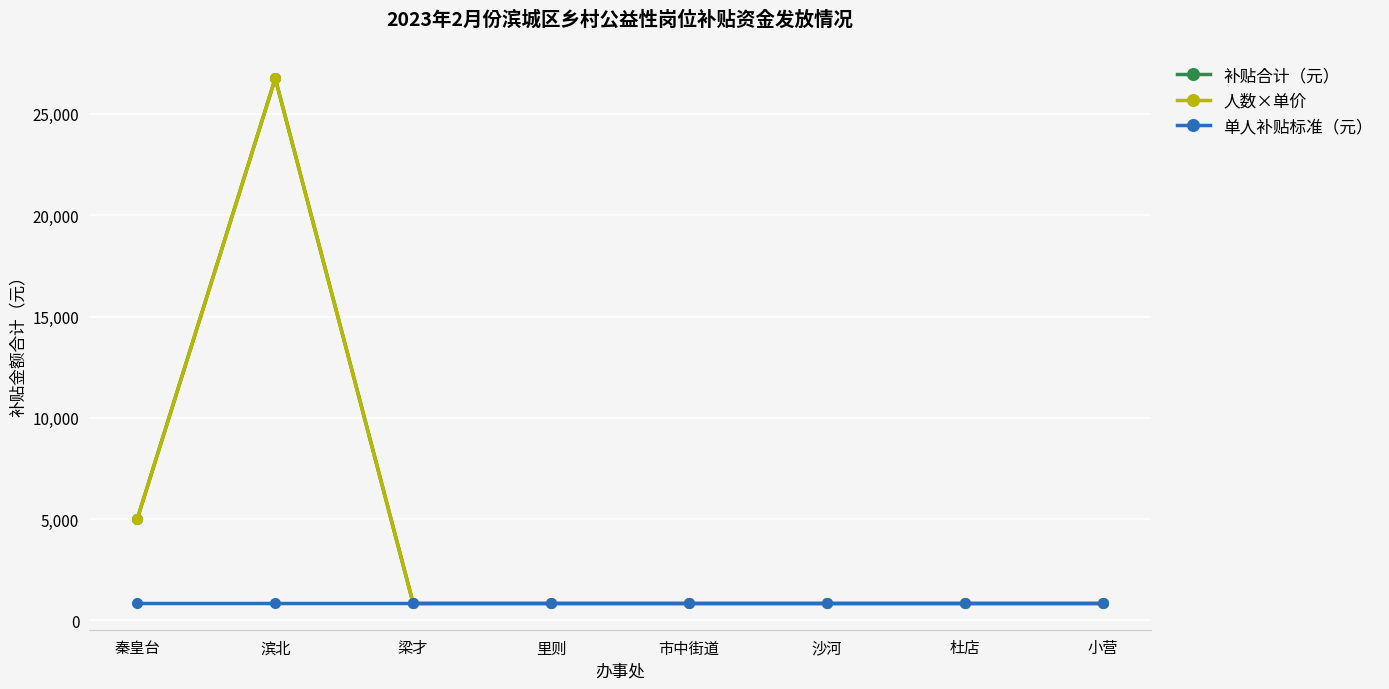

Does the chart have visible grid lines?

Yes